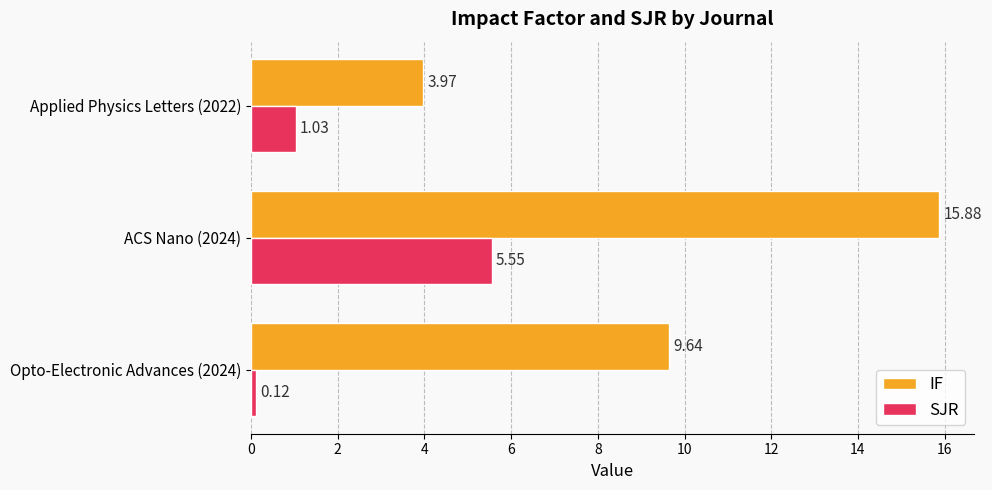

What is the average value of the IF series?

9.8